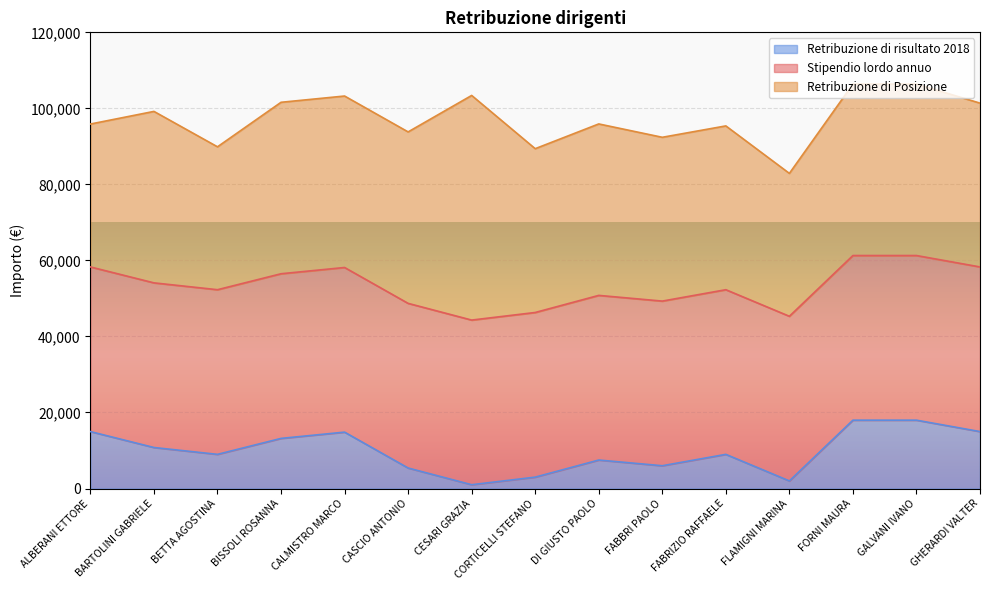

What is the value of the Retribuzione di risultato 2018 point at the 14th from the left?

17977.6